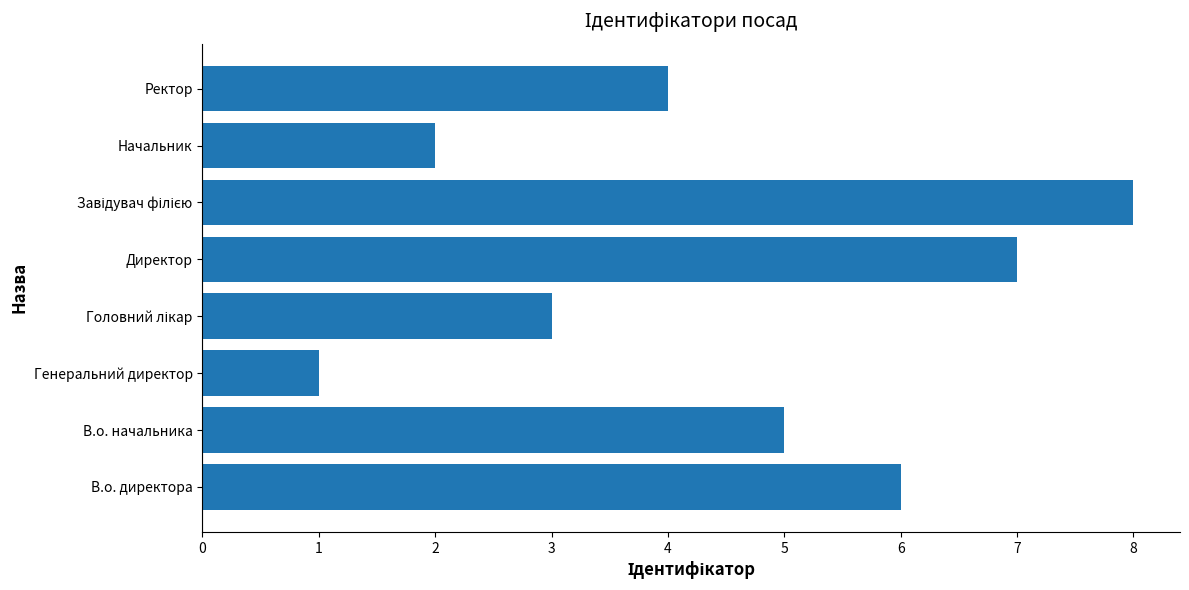

What is the minimum value shown in the chart?

1